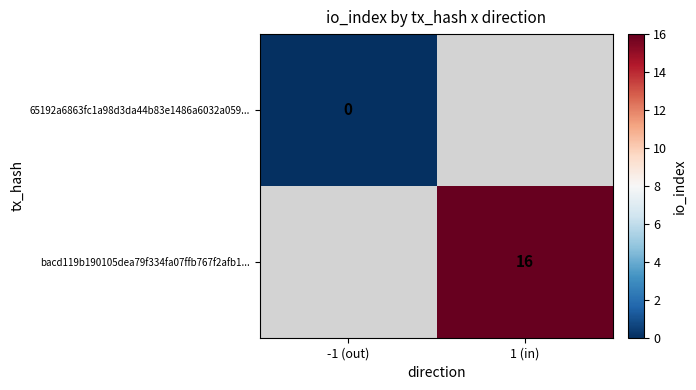

The bacd119b190105dea79f334fa07ffb767f2afb1... series shows 9 at 1 (in). True or false?

False